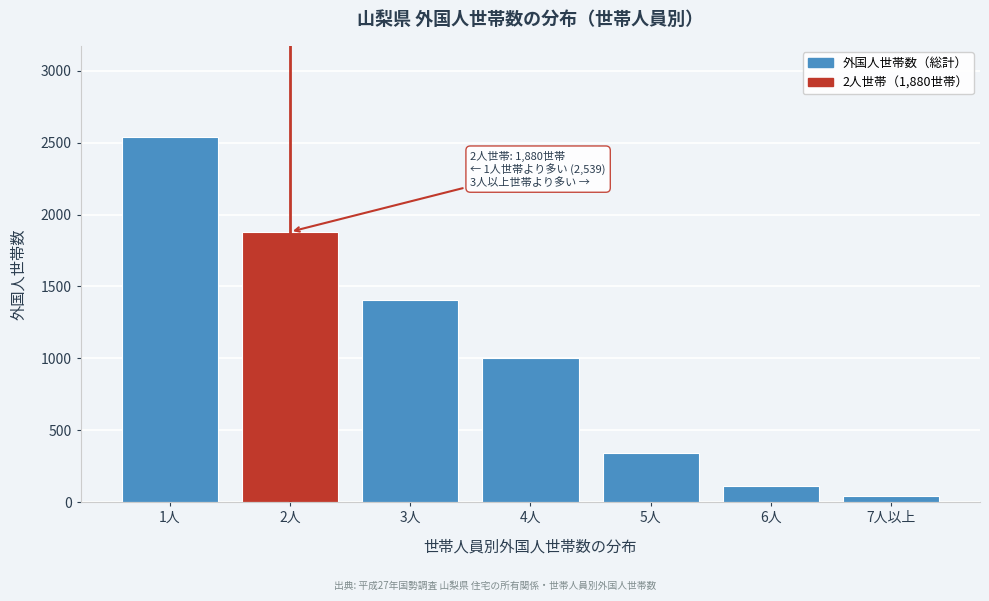

Reading left to right, list all the values displayed in this chart.

1人=2539	2人=1880	3人=1405	4人=1004	5人=340	6人=110	7人以上=45